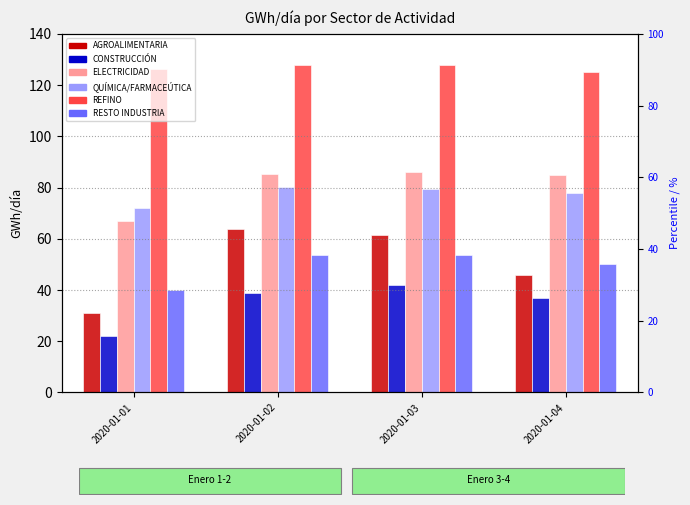

At how many categories does at least one series exceed 45?

4